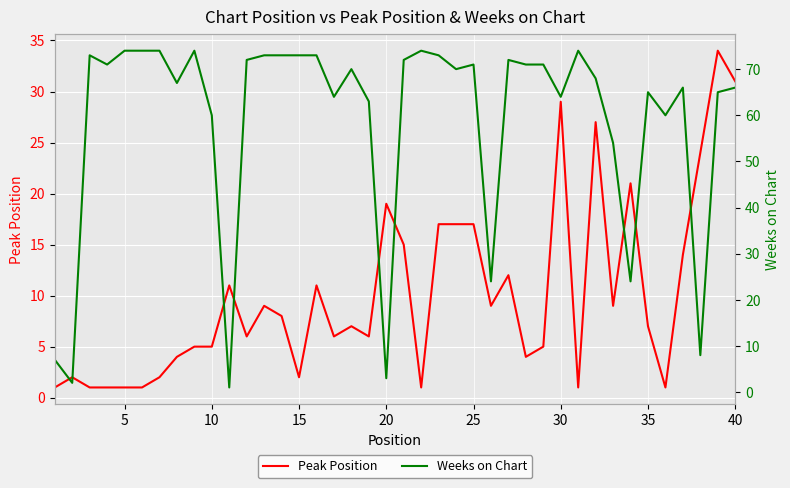

What is the difference between the second highest and minimum values in the Weeks on Chart series?

73